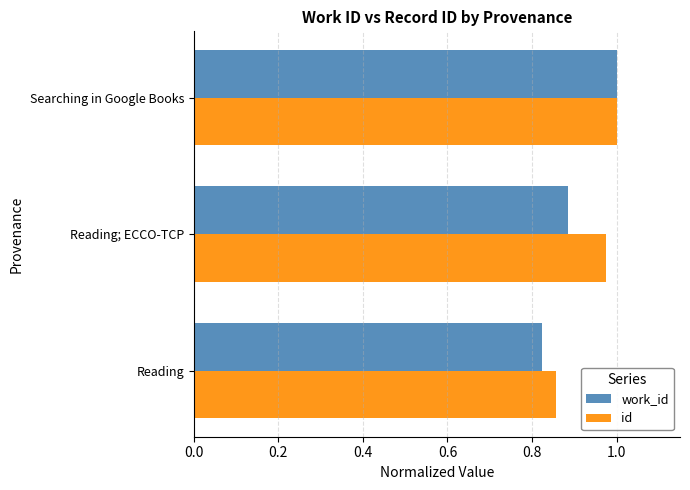

Where is work_id nearest to the value 0?

Reading